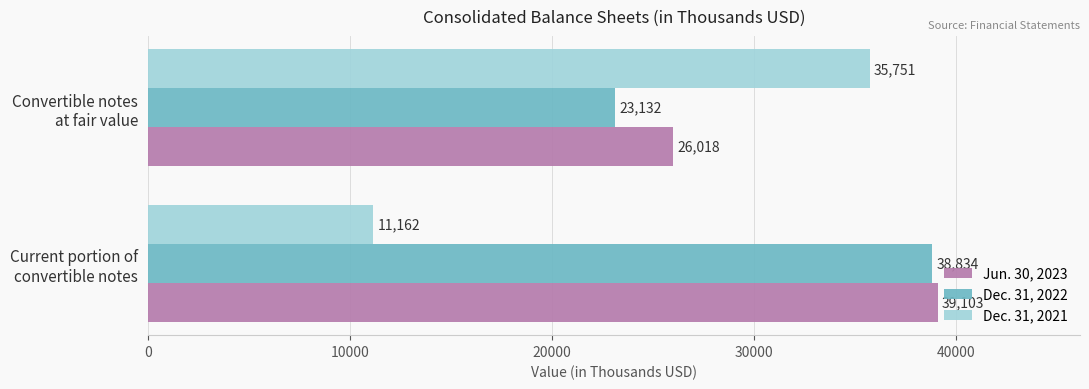

What is the average value of the Dec. 31, 2022 series?

30983